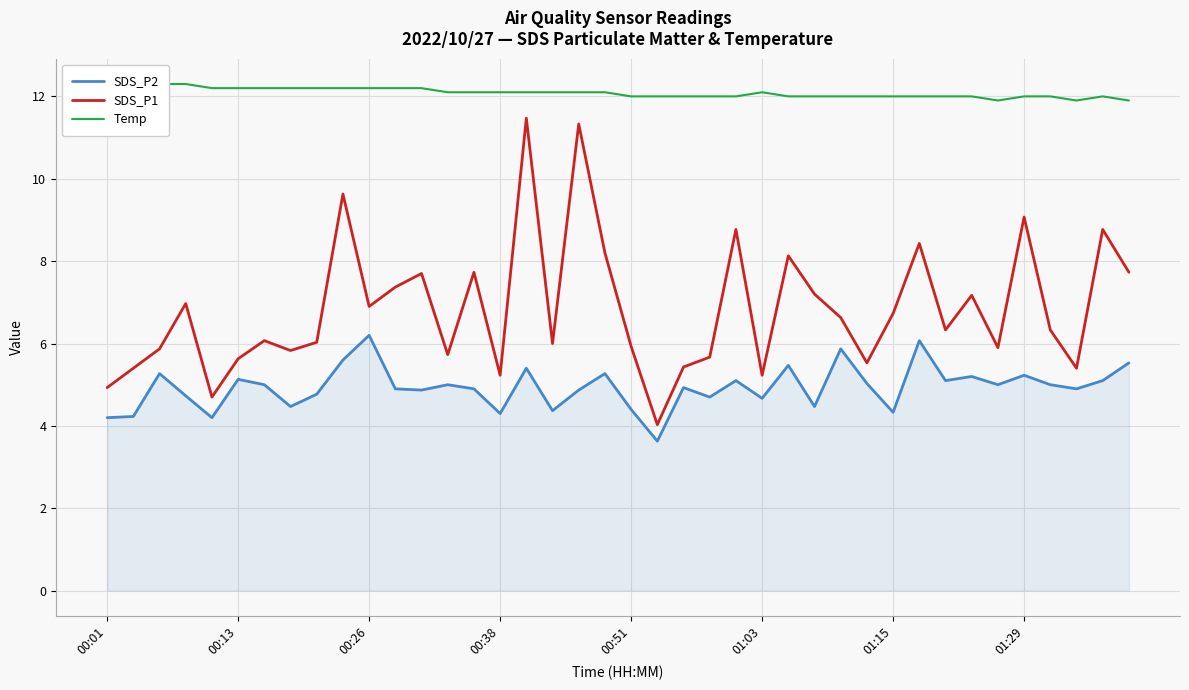

What value does the SDS_P1 series have at 33?

7.2